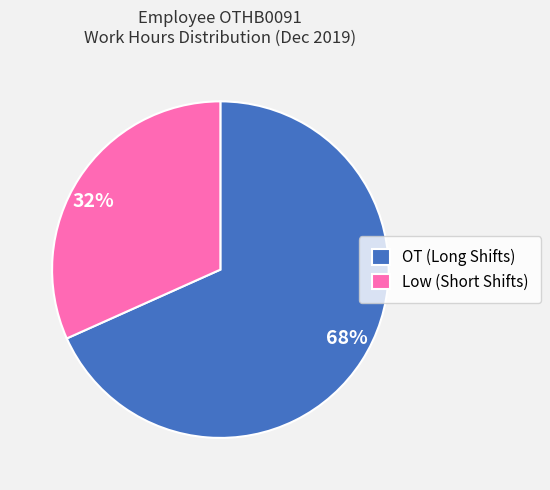

Does any single category account for the majority?

Yes